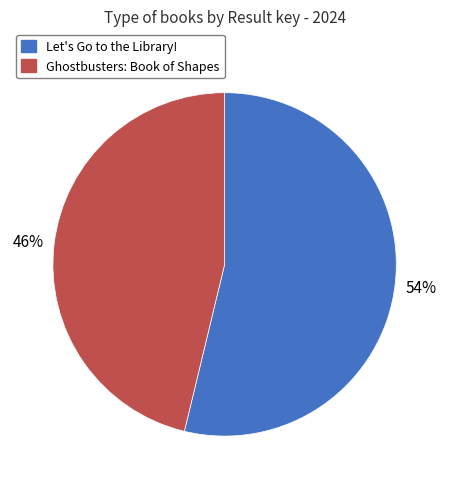

To the nearest percent, what is the difference between the largest and smallest slice percentages?

8%